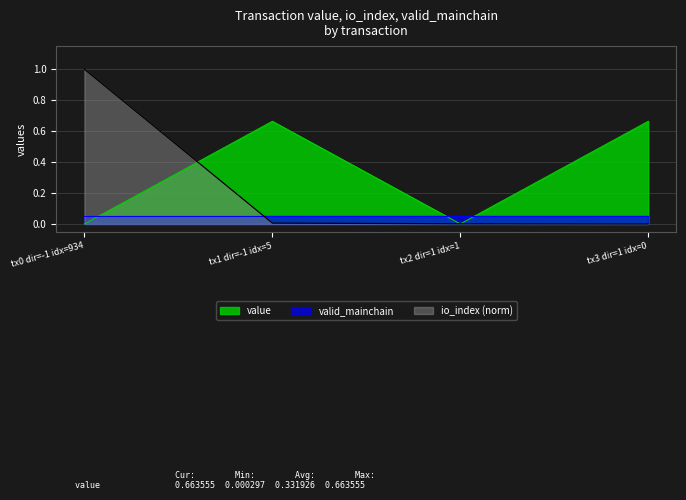

Rank the series by their average value, from highest to lowest.

value, io_index (norm), valid_mainchain